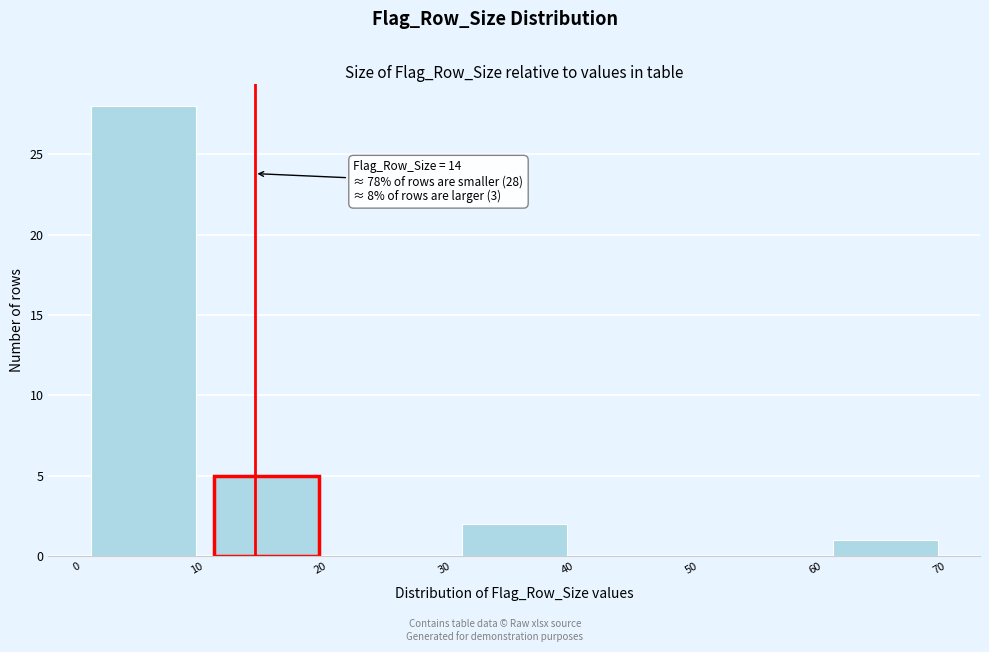

Over which range of the x-axis is the bar tallest?

0 to 10